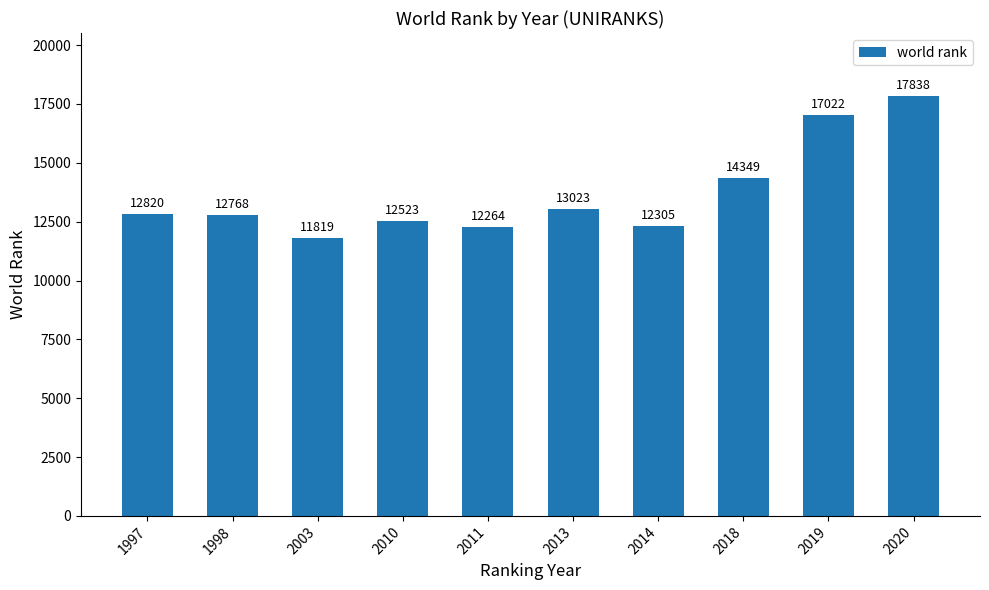

Rank the categories by value from lowest to highest.

2003, 2011, 2014, 2010, 1998, 1997, 2013, 2018, 2019, 2020